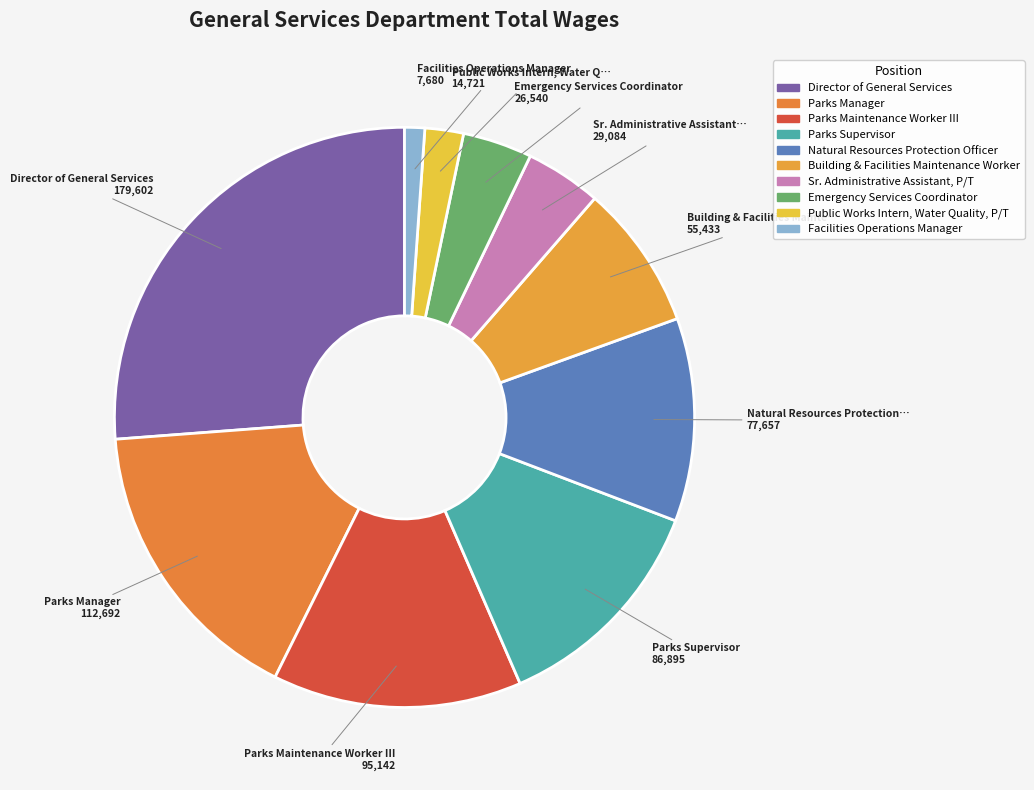

Count the number of slices in the pie.

10